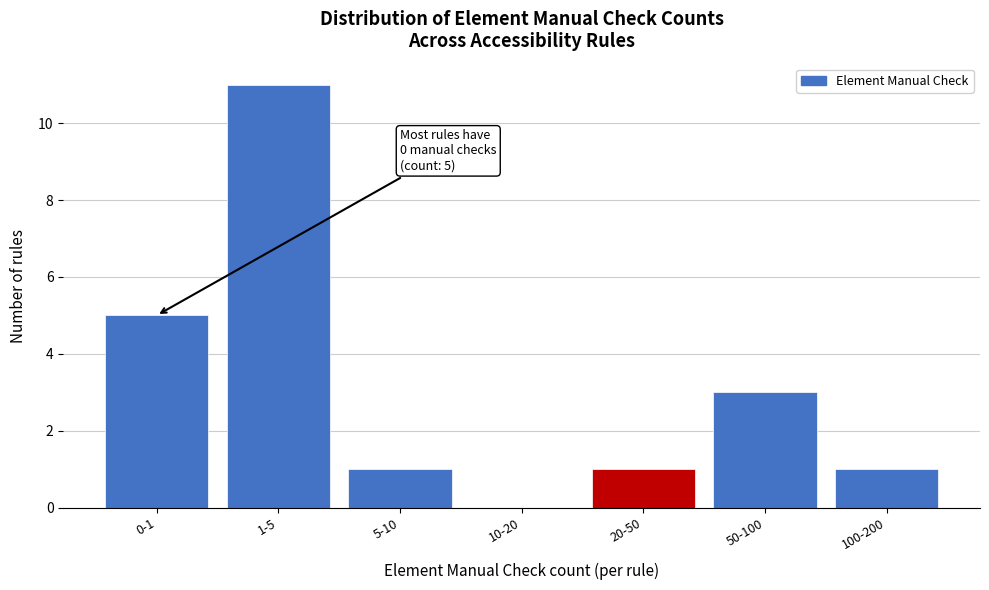

Reading left to right, list all the values displayed in this chart.

0-1=5	1-5=11	5-10=1	10-20=0	20-50=1	50-100=3	100-200=1